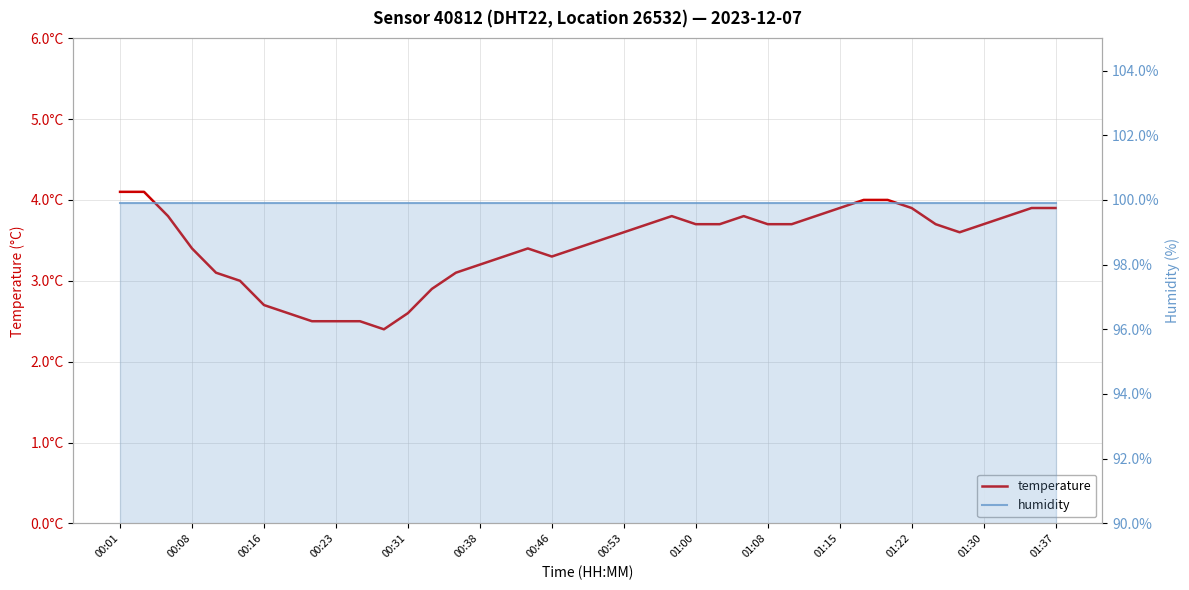

Between 01:22 and 14, which series saw the biggest shift?

temperature